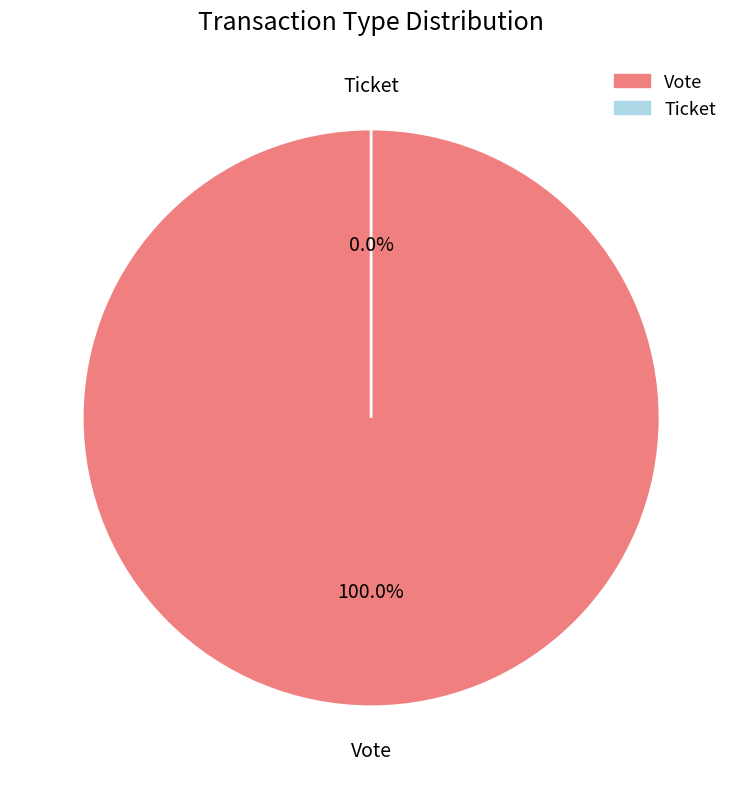

How many slices are in this pie chart?

2